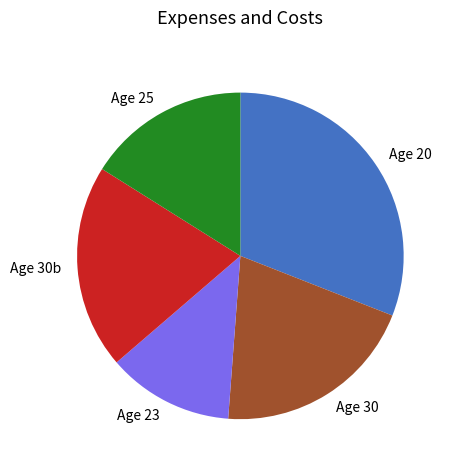

True or false: Age 25 accounts for 16% of the total.

True